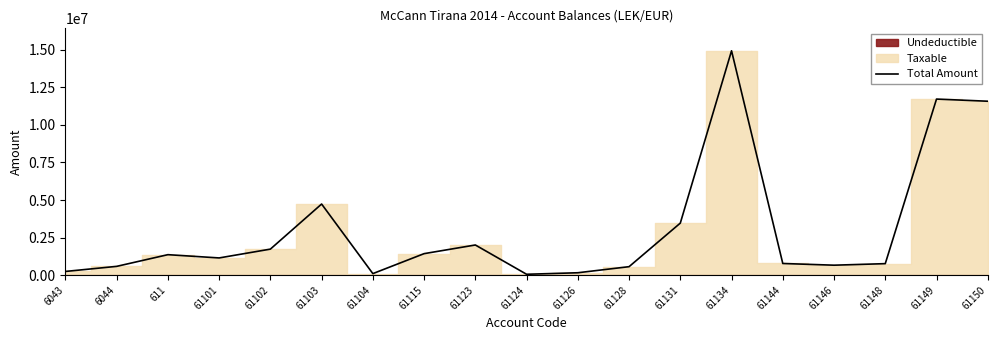

List the labels in order of value, largest first.

61134, 61149, 61150, 61103, 61131, 61123, 61102, 61115, 611, 61101, 61144, 61148, 61146, 6044, 61128, 6043, 61126, 61104, 61124